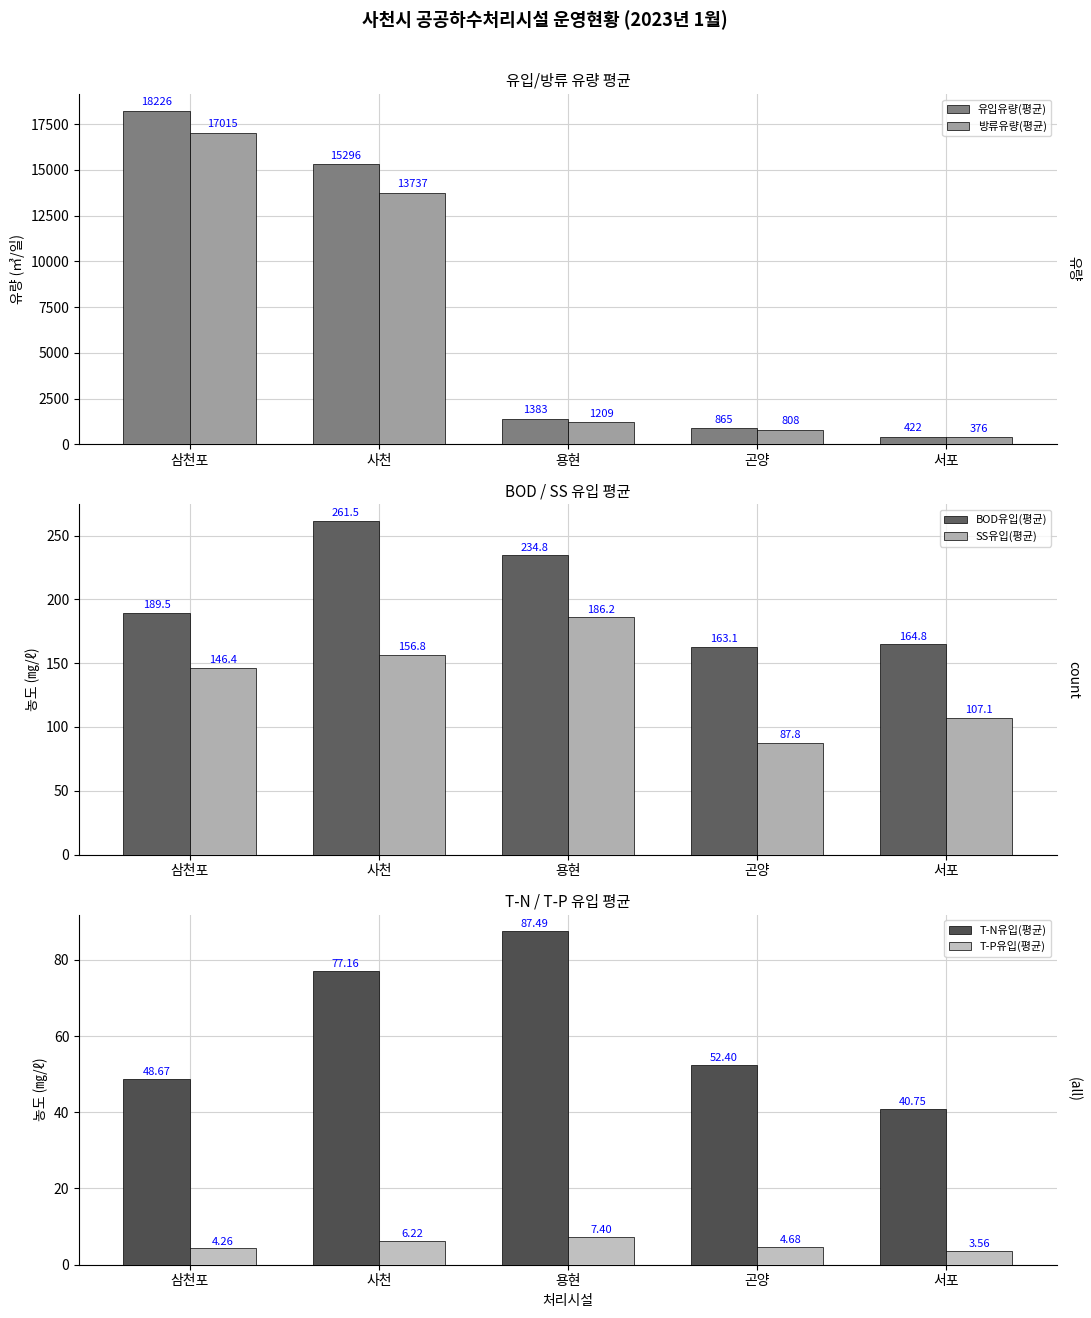

What position from the right is 삼천포?

5